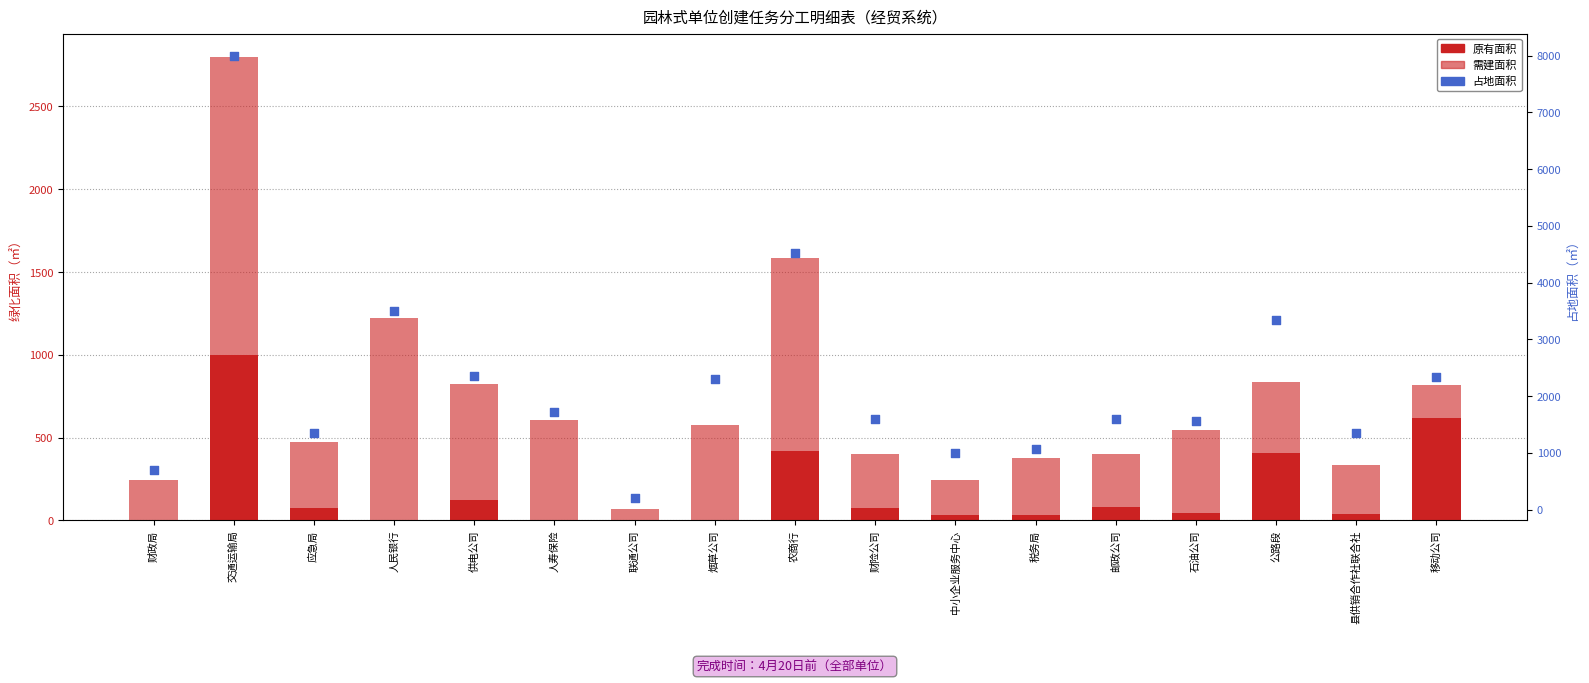

At which category is the sum across all series the highest?

交通运输局